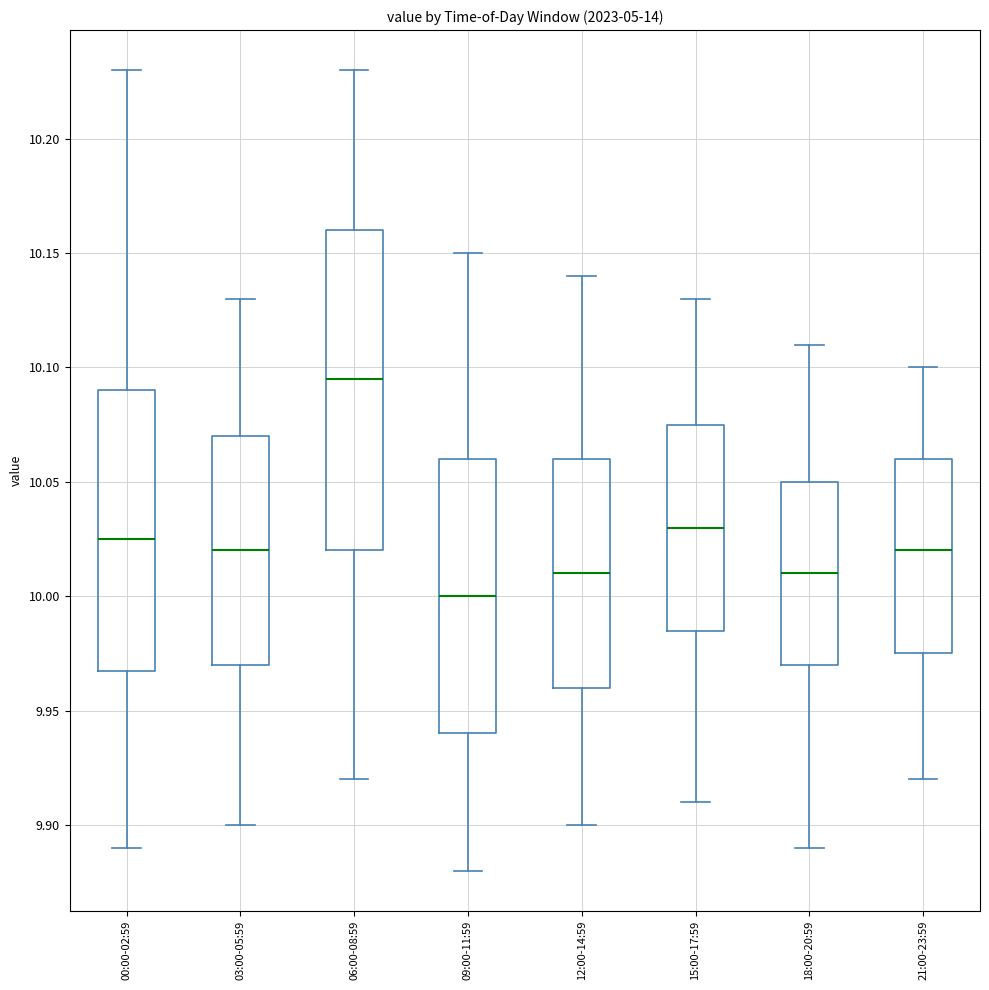

Where does the upper whisker of the box for 00:00-02:59 end on the y-axis? The values are not printed on the chart, so give them approximately, as read against the axis.

10.230